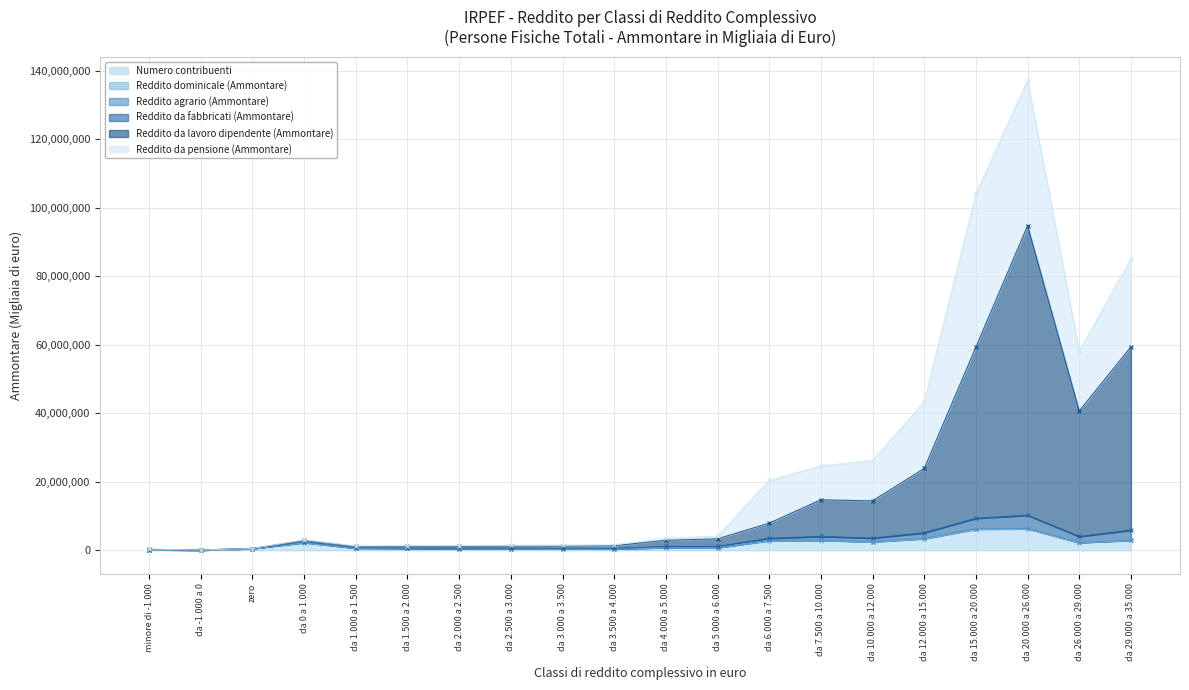

The value of Numero contribuenti at da 20.000 a 26.000 is 3735993. True or false?

False